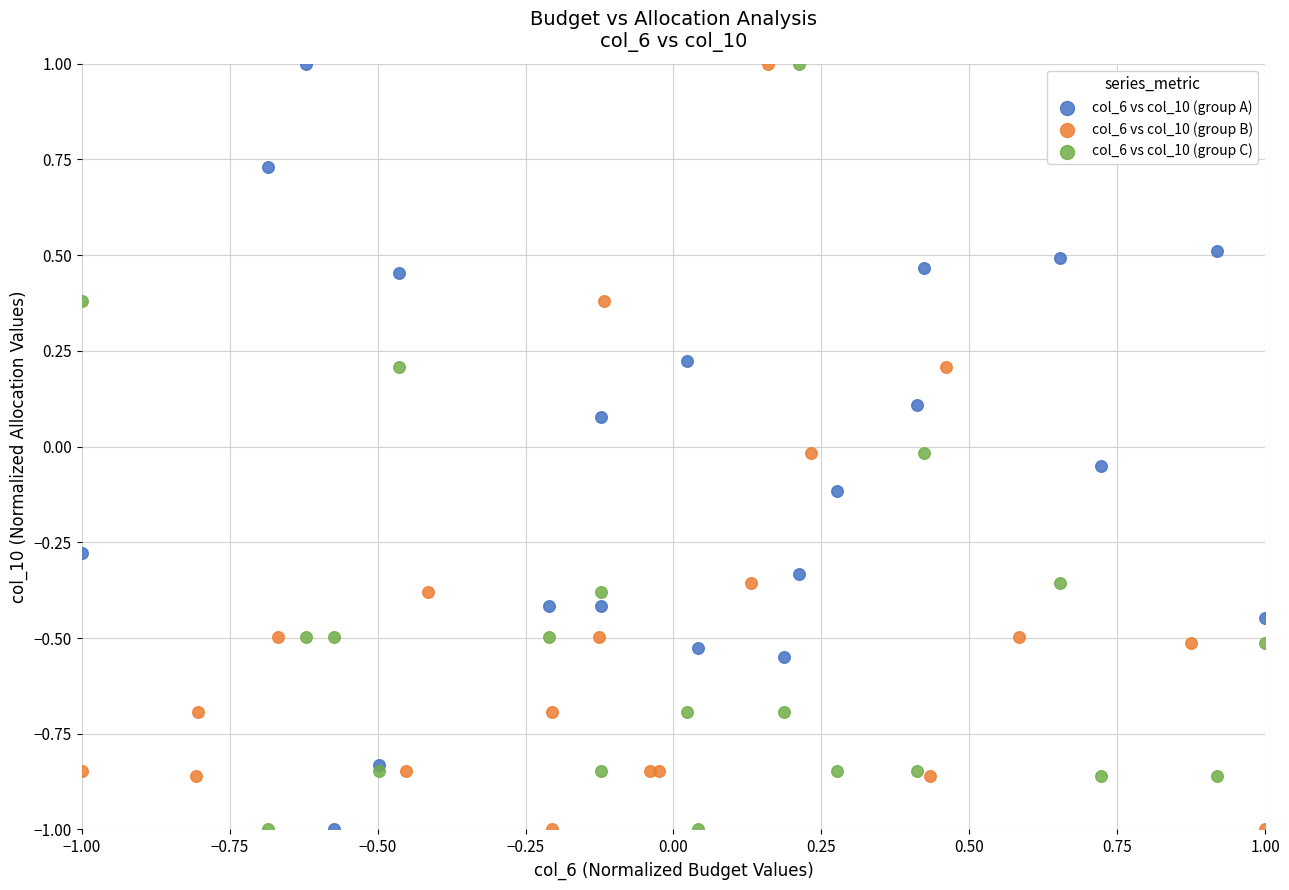

What are all the series names shown in the legend?

col_6 vs col_10 (group A), col_6 vs col_10 (group B), col_6 vs col_10 (group C)